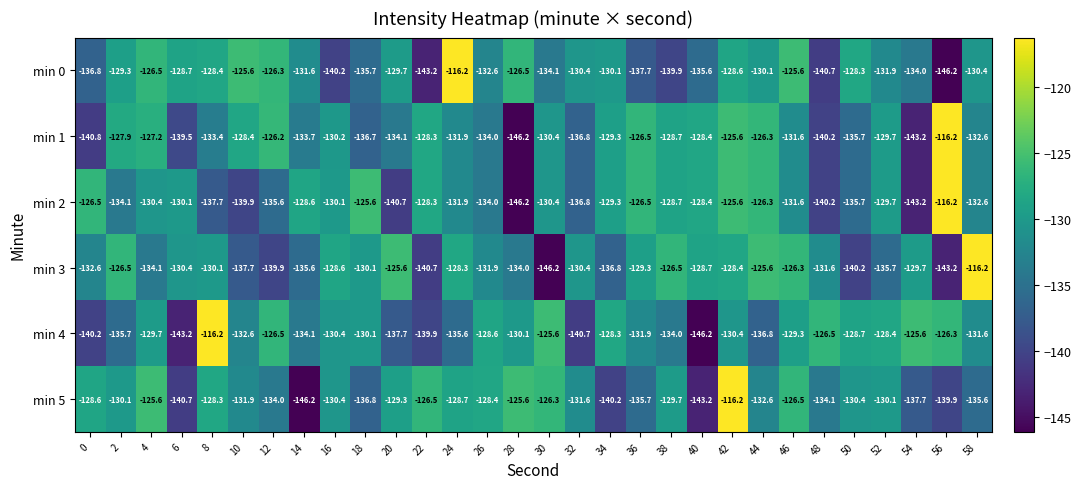

What is the smallest value displayed?

-146.2